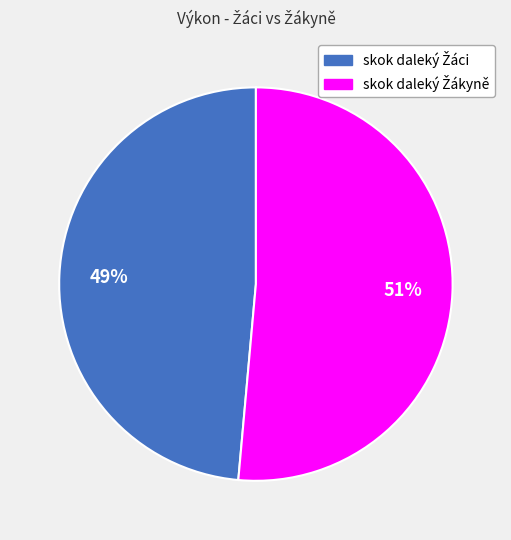

Is there a majority slice in this chart?

Yes